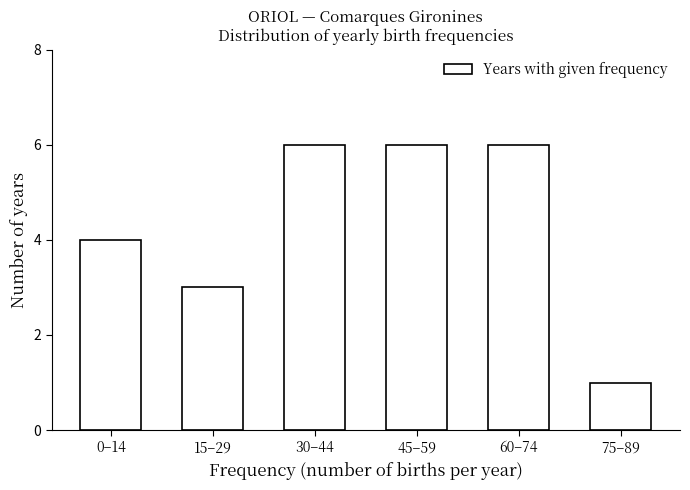

Reading left to right, extract all data points from this chart.

0–14=4	15–29=3	30–44=6	45–59=6	60–74=6	75–89=1